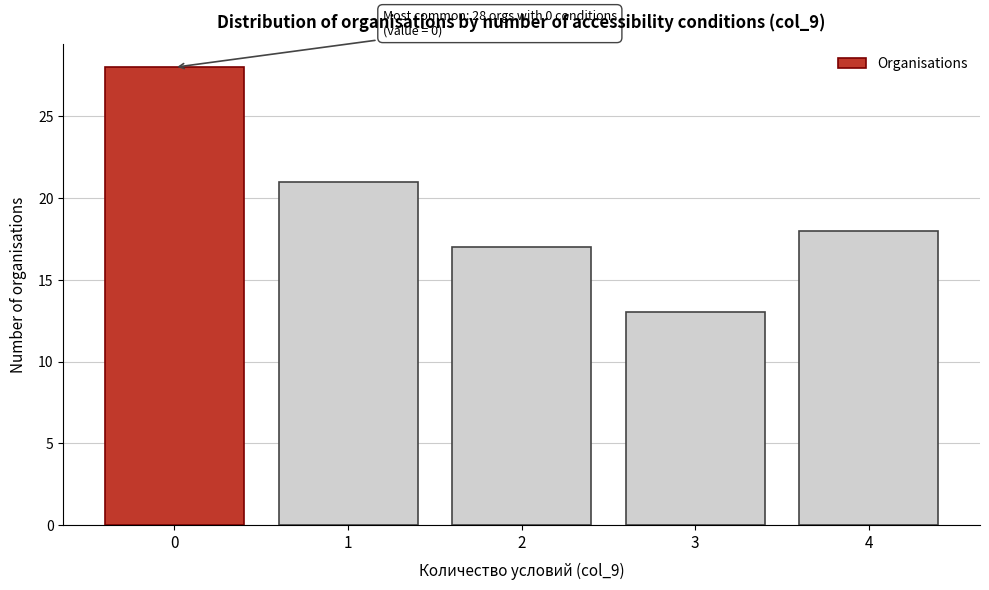

Reading left to right, transcribe all the data shown in this chart.

0=28	1=21	2=17	3=13	4=18